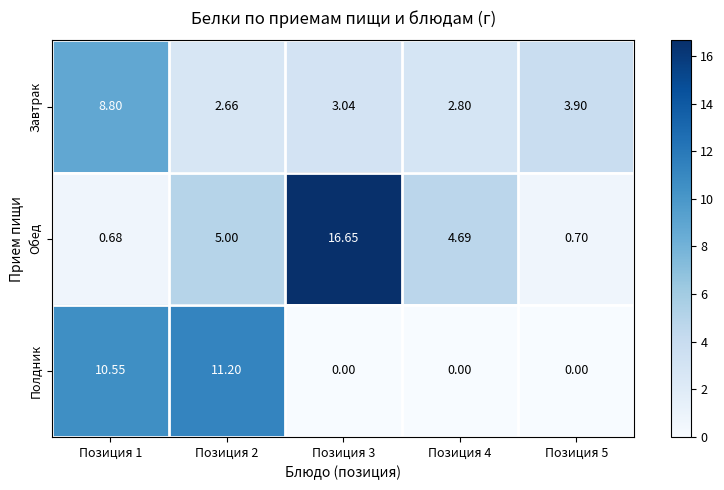

Between Позиция 1 and Позиция 4, which series saw the biggest shift?

Полдник